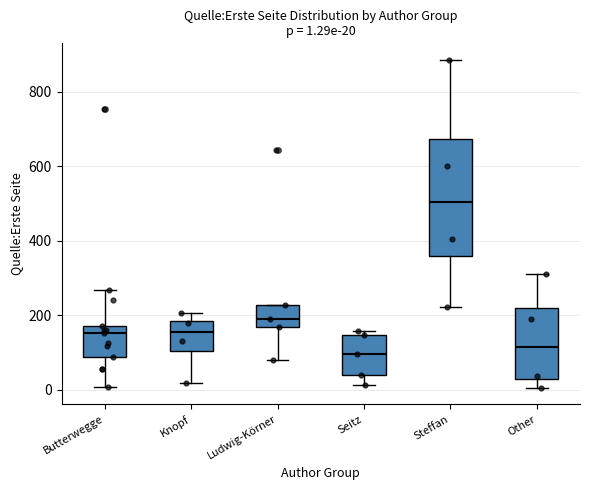

Comparing the boxes themselves (not the whiskers), which one is the tallest?

Steffan